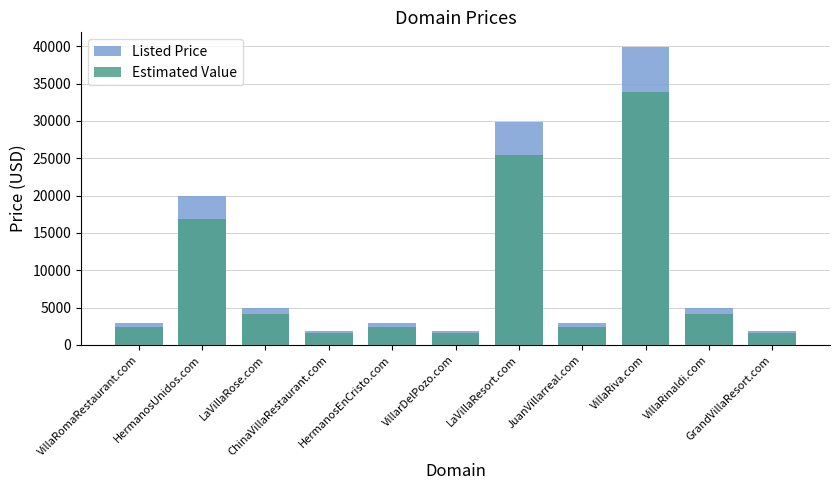

What is the label of the 1st bar from the left?

VillaRomaRestaurant.com